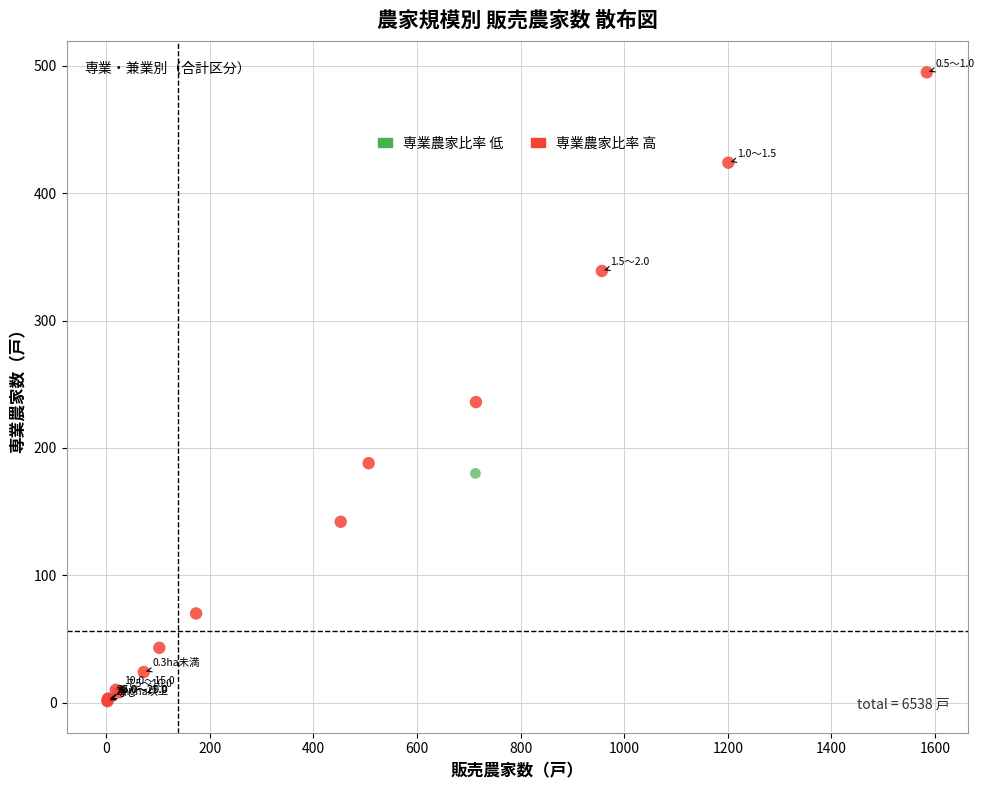

What are all the series names shown in the legend?

専業農家比率 低, 専業農家比率 高